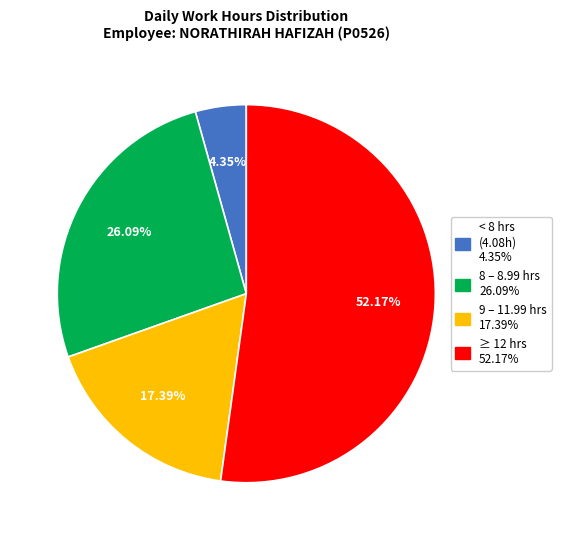

Is there any slice that represents more than half of the pie?

Yes